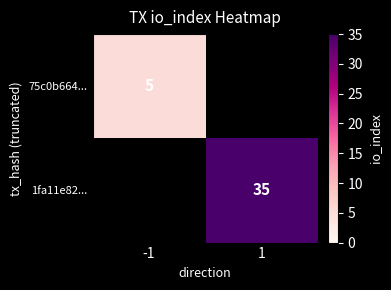

What is the greatest value displayed?

35.0